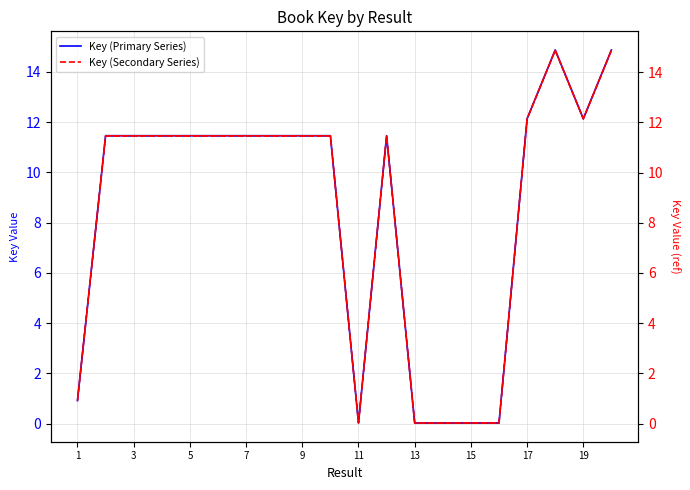

Is it true that Key (Primary Series) equals 12.1 at 19?

True